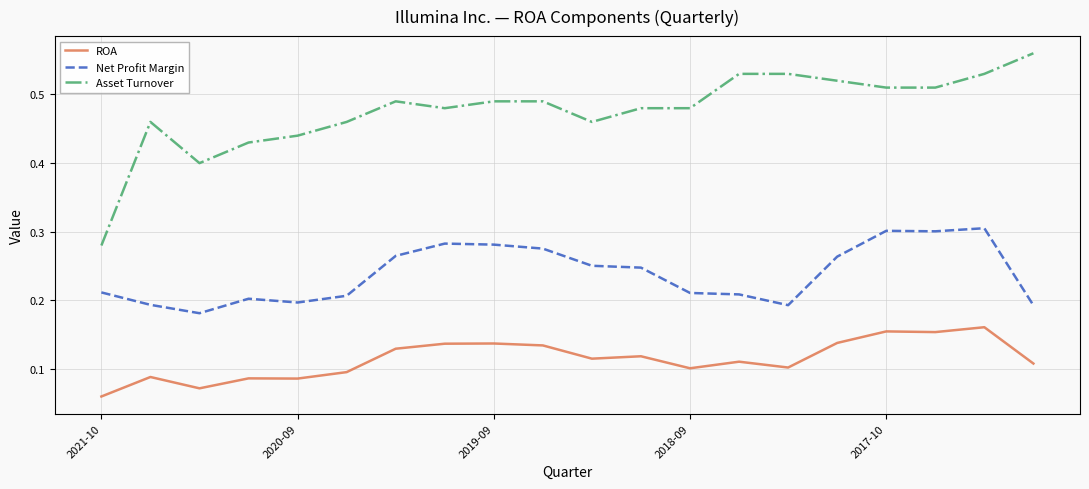

Which series has the largest range (max minus min)?

Asset Turnover